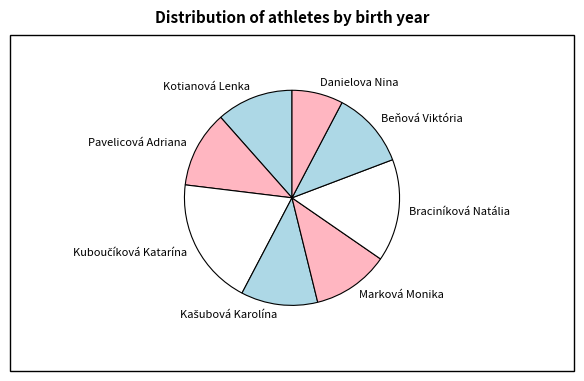

Do Marková Monika and Braciníková Natália together represent more than half of the pie?

No